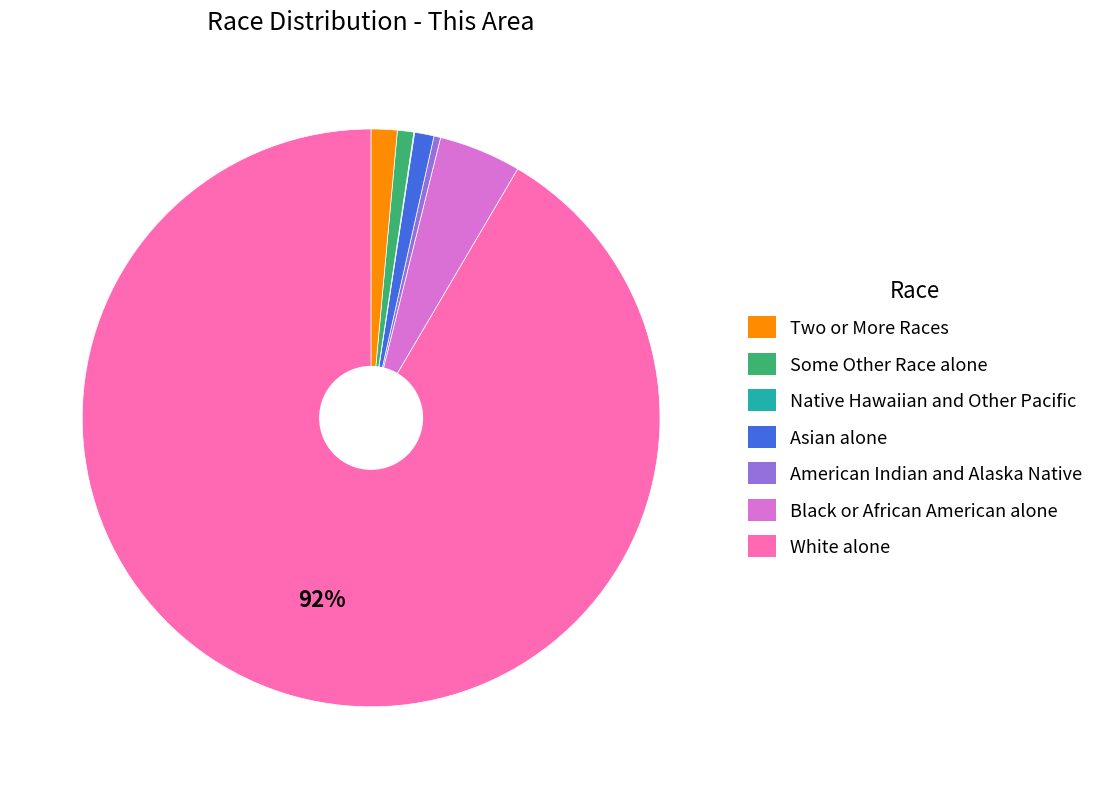

Is there any slice that represents more than half of the pie?

Yes